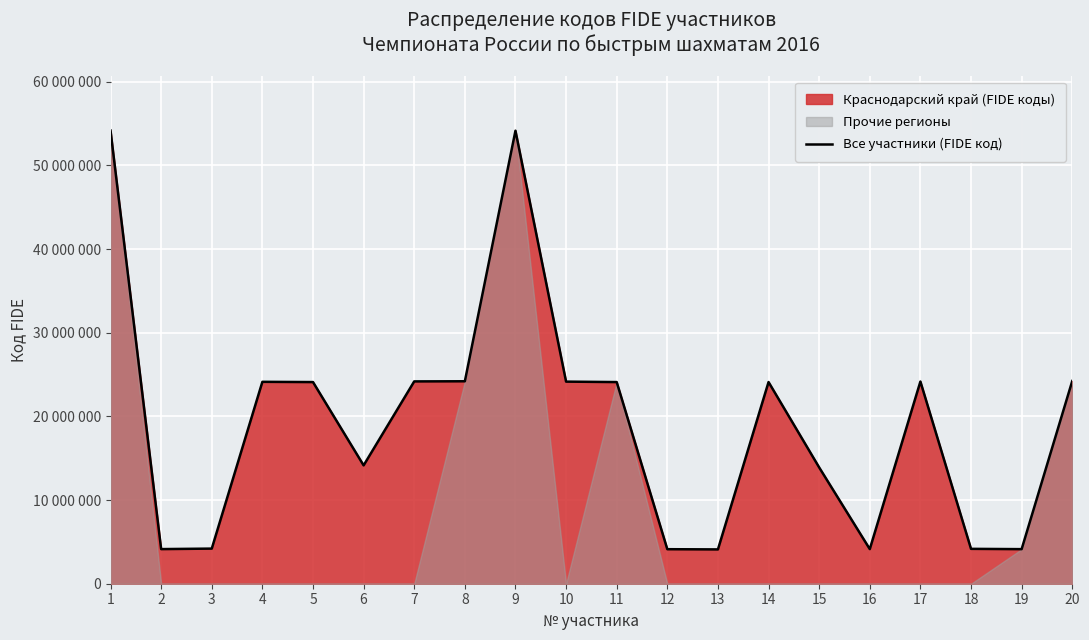

True or false: there are more than 0 points higher than both neighbors.

True